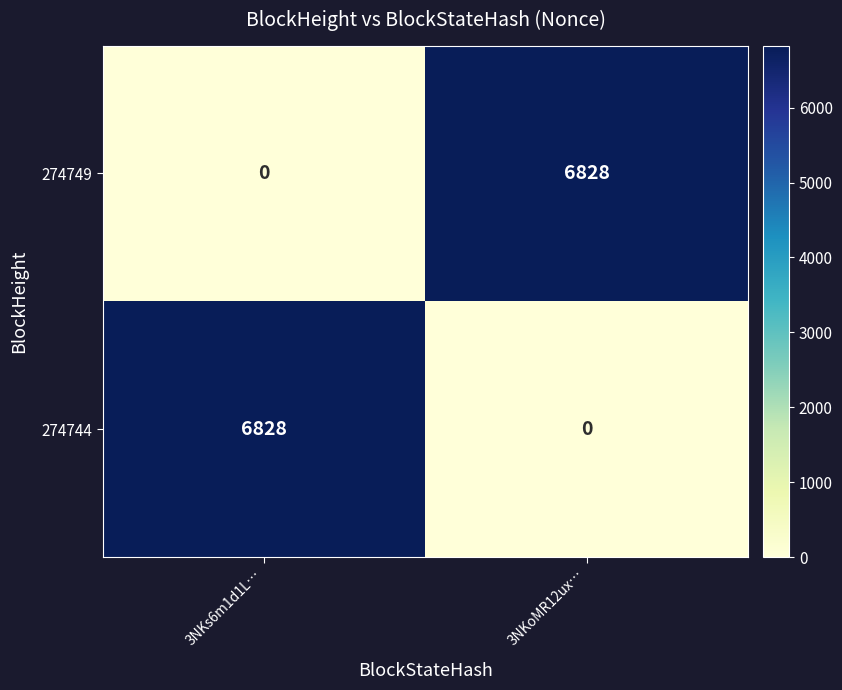

What is the sum of the 274749 values at 3NKoMR12ux… and 3NKs6m1d1L…?

6828